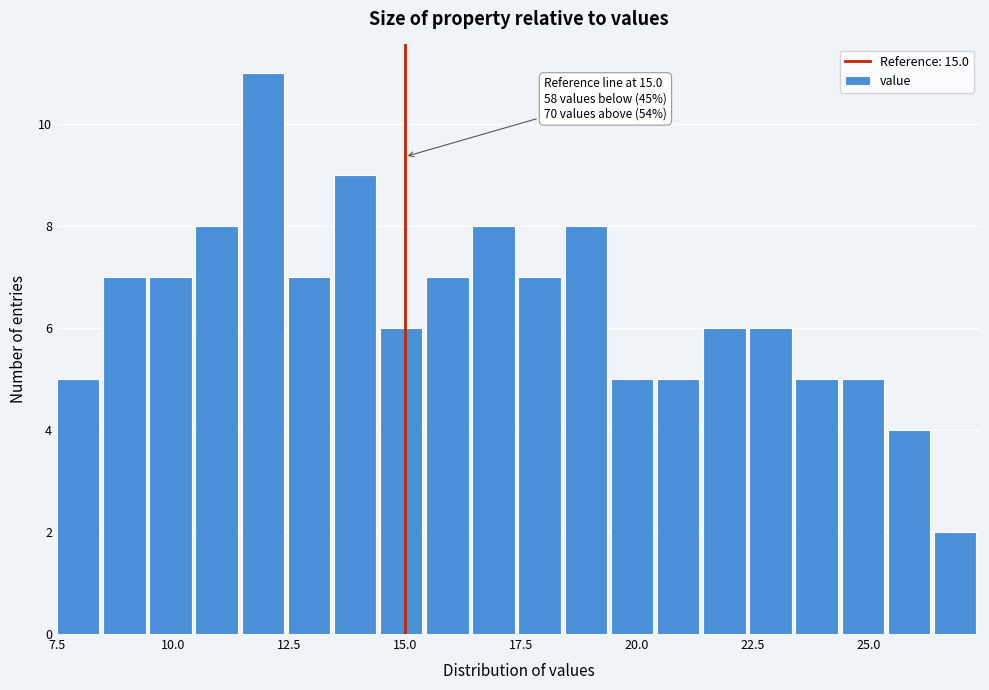

Read against the x-axis, roughly where is the centre of the tallest bar?

12.0